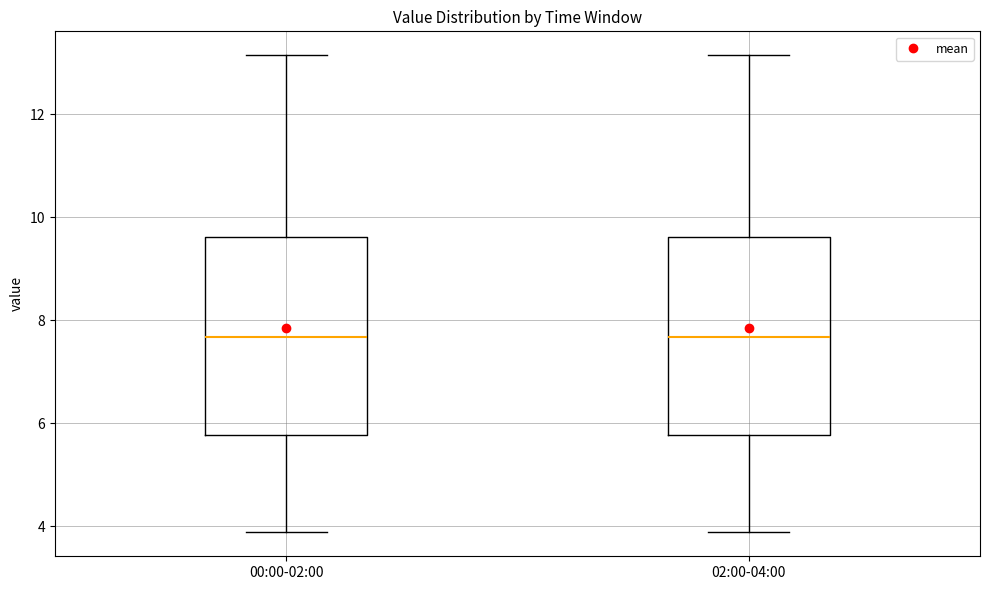

Reading left to right, read every box against the y-axis: the position of its median line, the range the box covers, and the ends of its whiskers. The values are not printed on the chart, so give them approximately, as read against the axis.

00:00-02:00: median 7.6, box 5.8 to 9.6, whiskers 3.8 to 13.2
02:00-04:00: median 7.6, box 5.8 to 9.6, whiskers 3.8 to 13.2